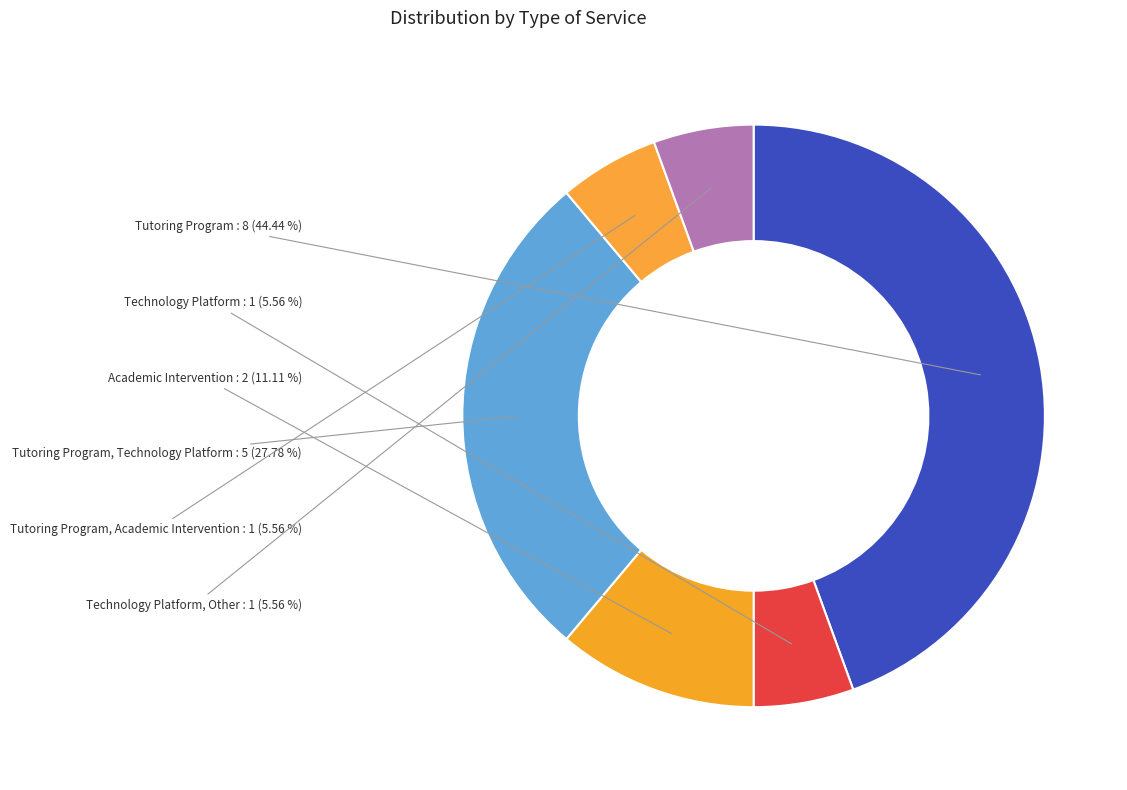

To the nearest percent, what is the average slice percentage?

17%